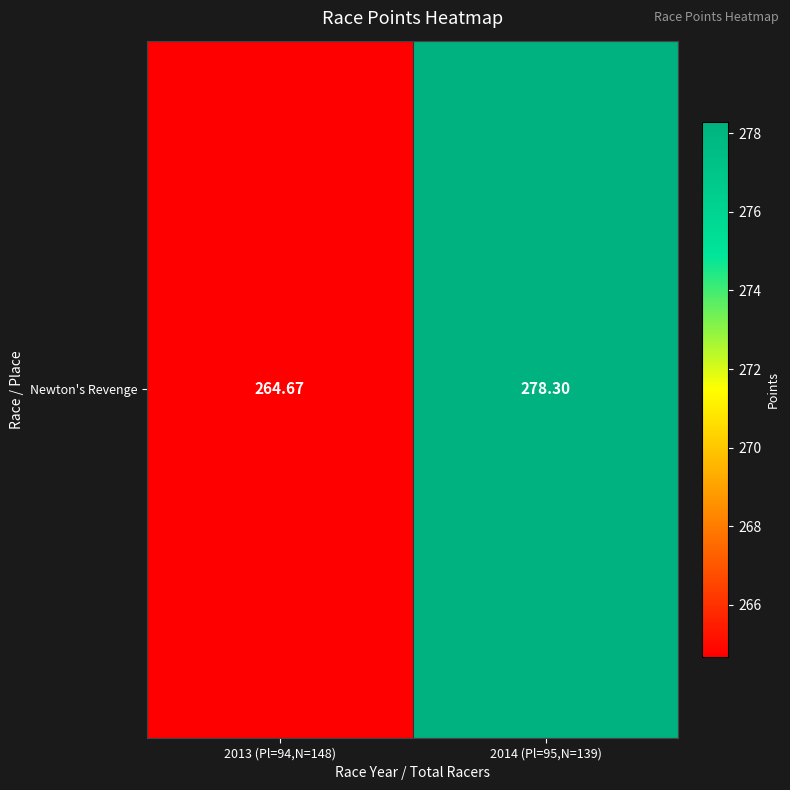

Rank the categories by value from highest to lowest.

2014 (Pl=95,N=139), 2013 (Pl=94,N=148)